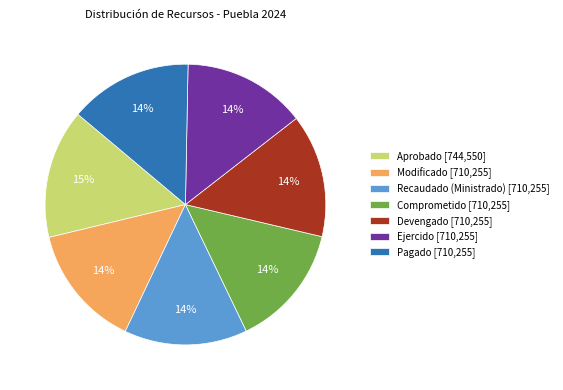

True or false: Recaudado (Ministrado) [710,255] accounts for 14% of the total.

True